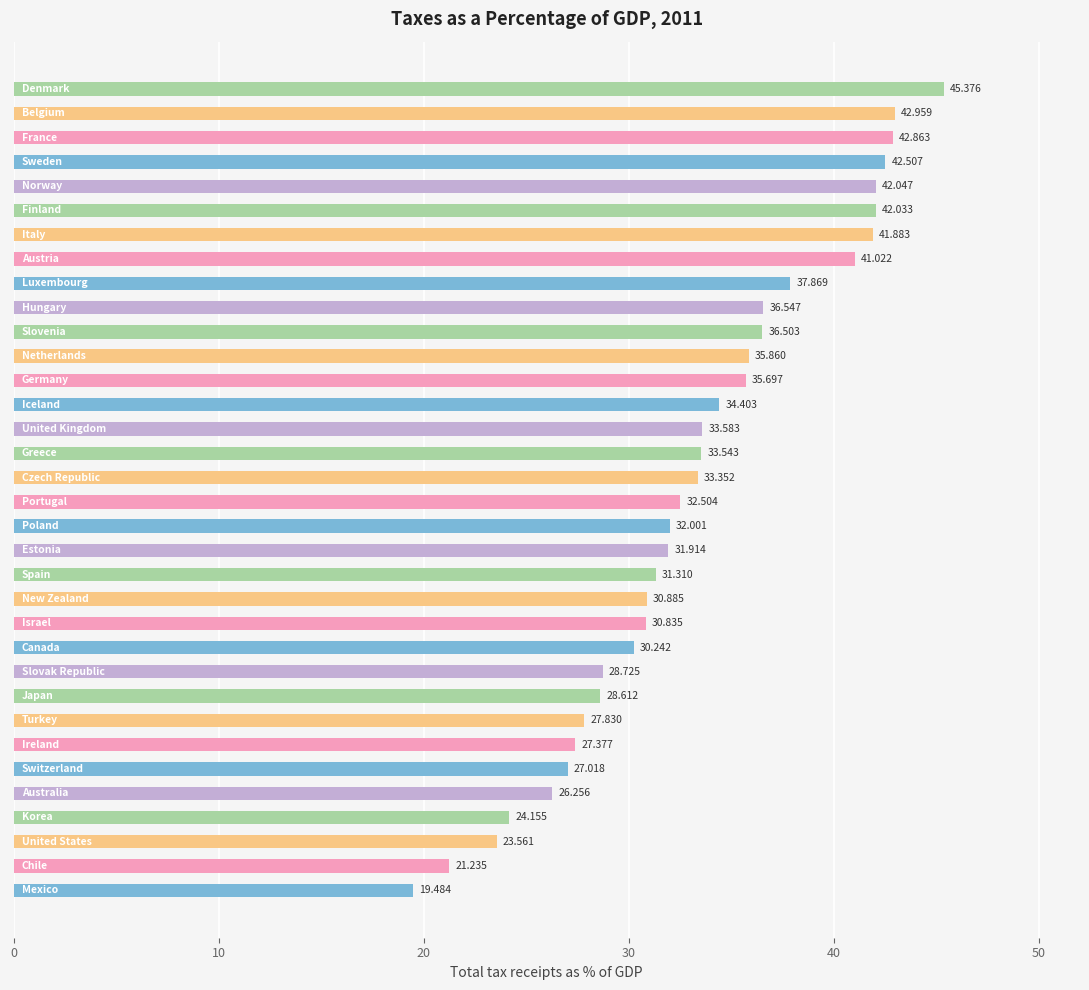

How many bars are there in total?

34